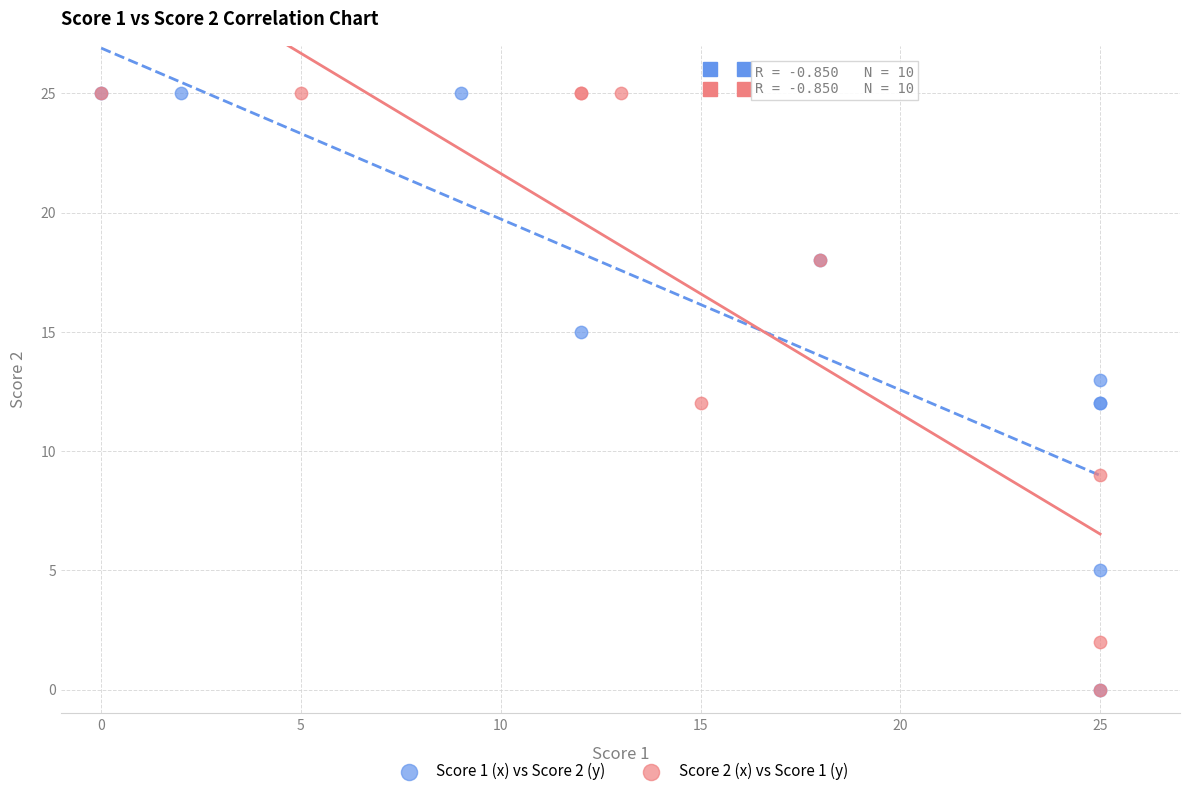

What are all the series names shown in the legend?

Score 1 (x) vs Score 2 (y), Score 2 (x) vs Score 1 (y)